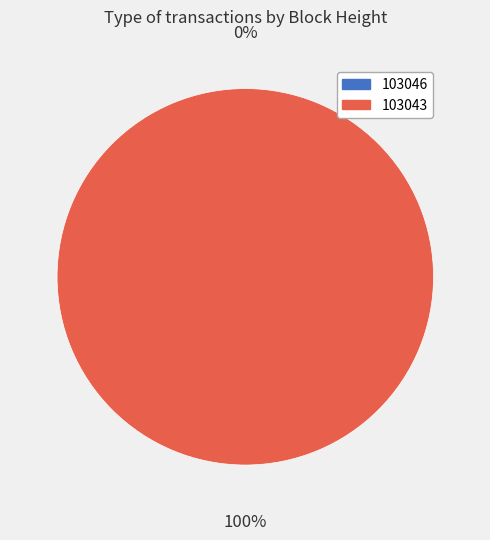

Count the number of slices in the pie.

2